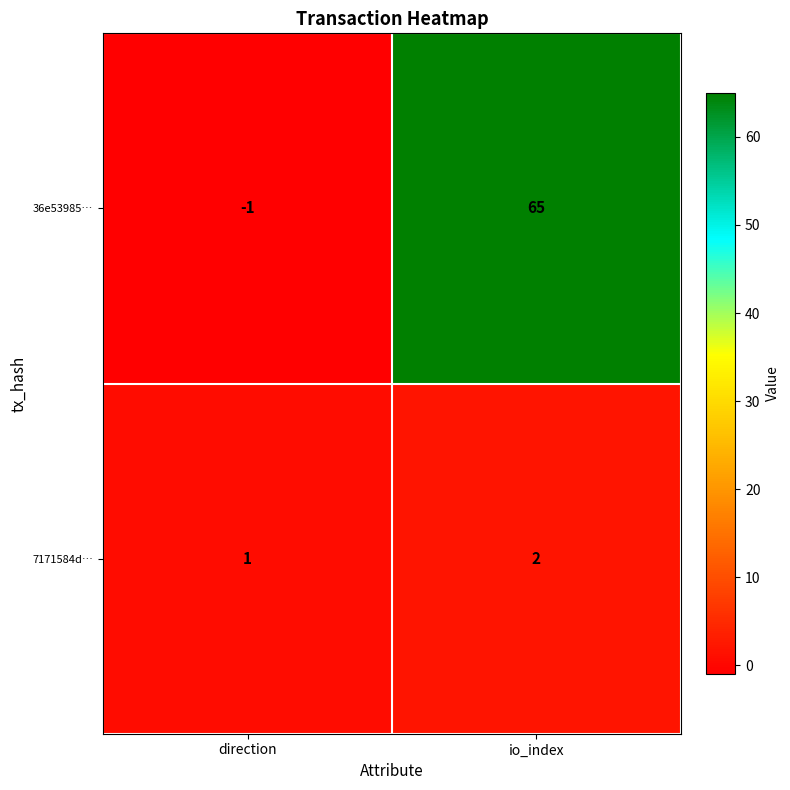

What is the total value across all series at io_index?

67